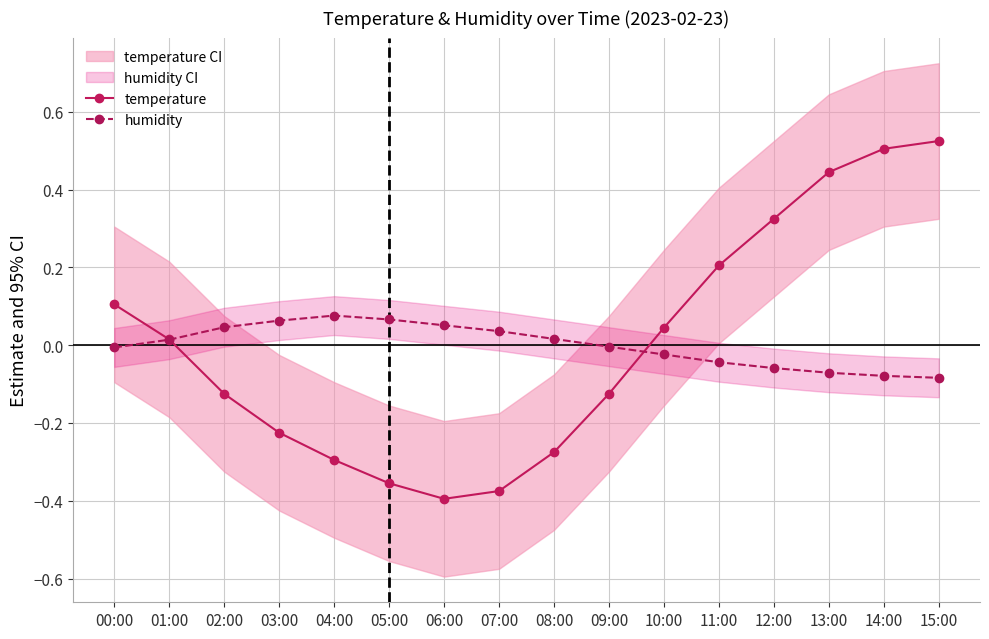

Which series ends up on top after the final intersection of humidity and temperature?

temperature